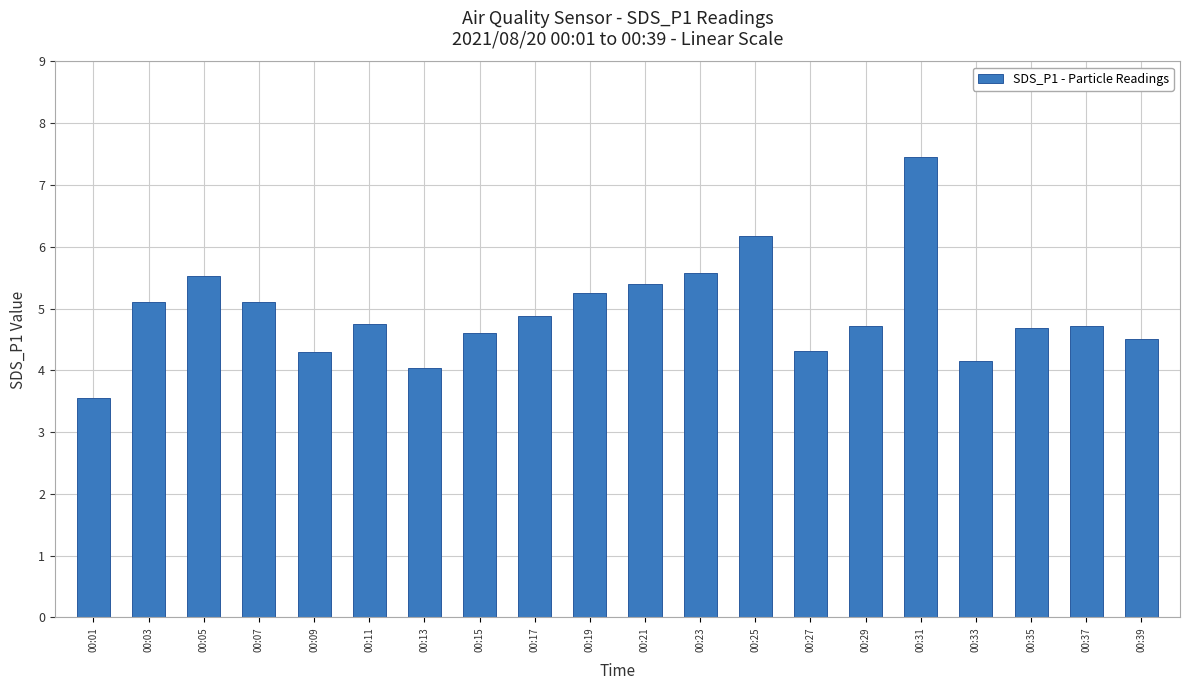

Which category has the lowest value across all series?

00:01